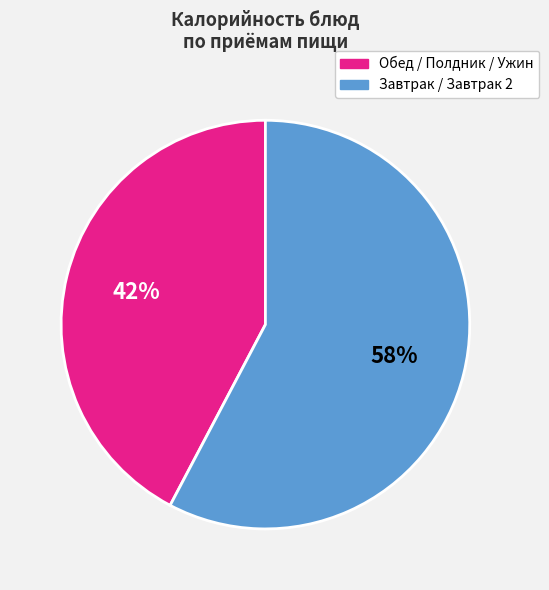

Count the number of slices in the pie.

2